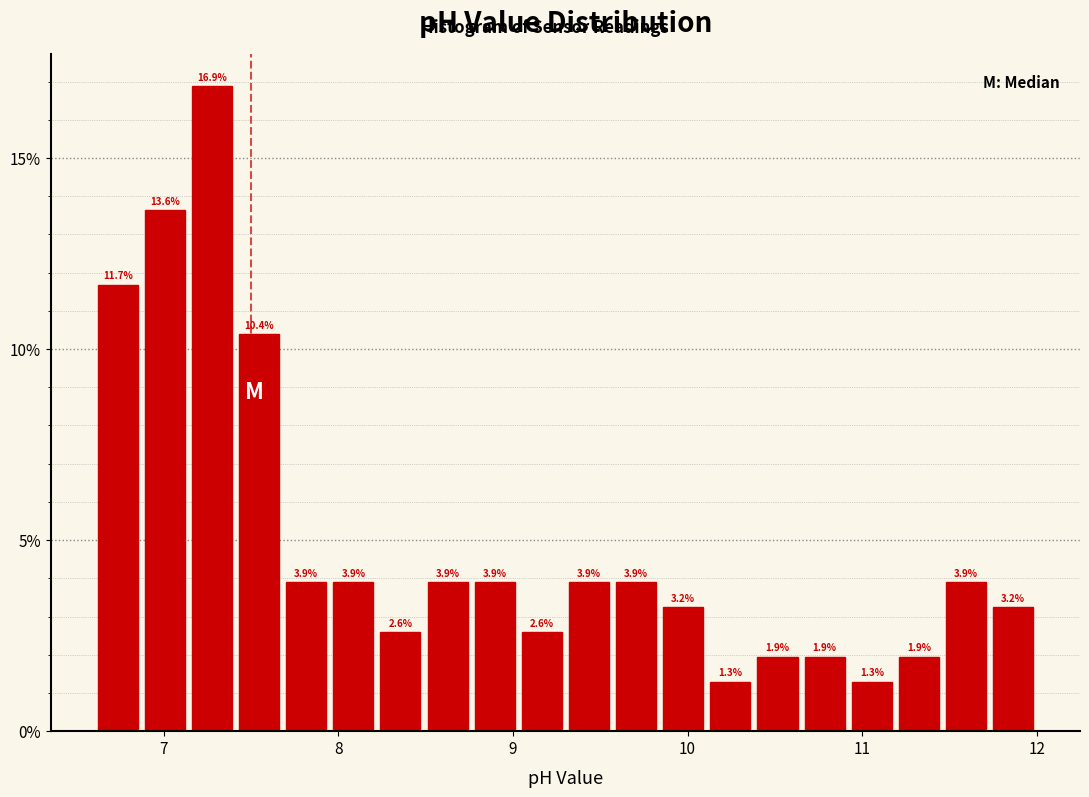

Around what value on the x-axis is the tallest bar? Give the approximate position of its centre, as read against the axis.

7.3